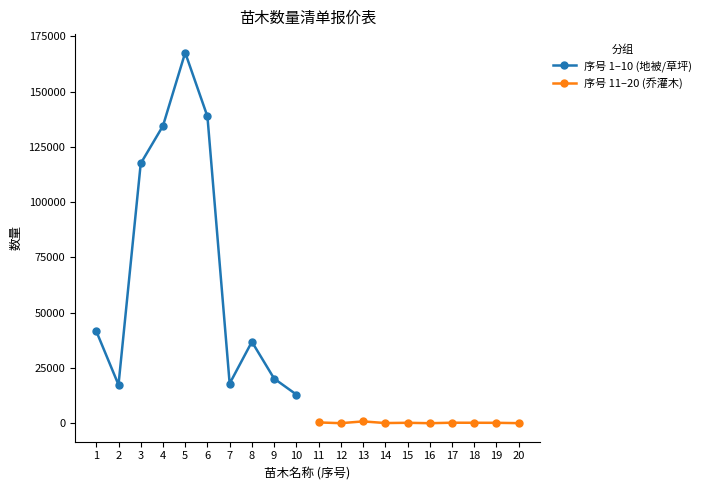

At which category does 序号 1–10 (地被/草坪) reach its first local valley?

2